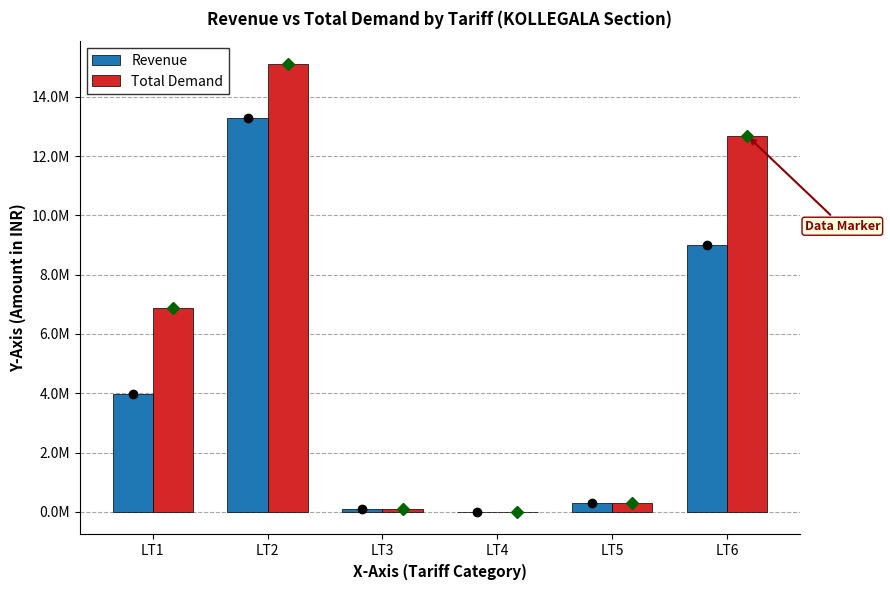

List the series in order of their peak value, lowest first.

Revenue, Total Demand